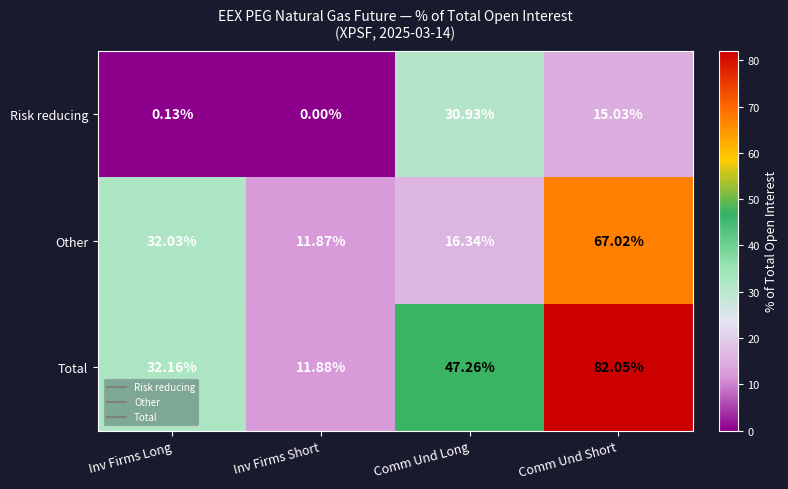

How many data points in Total are above 47?

2